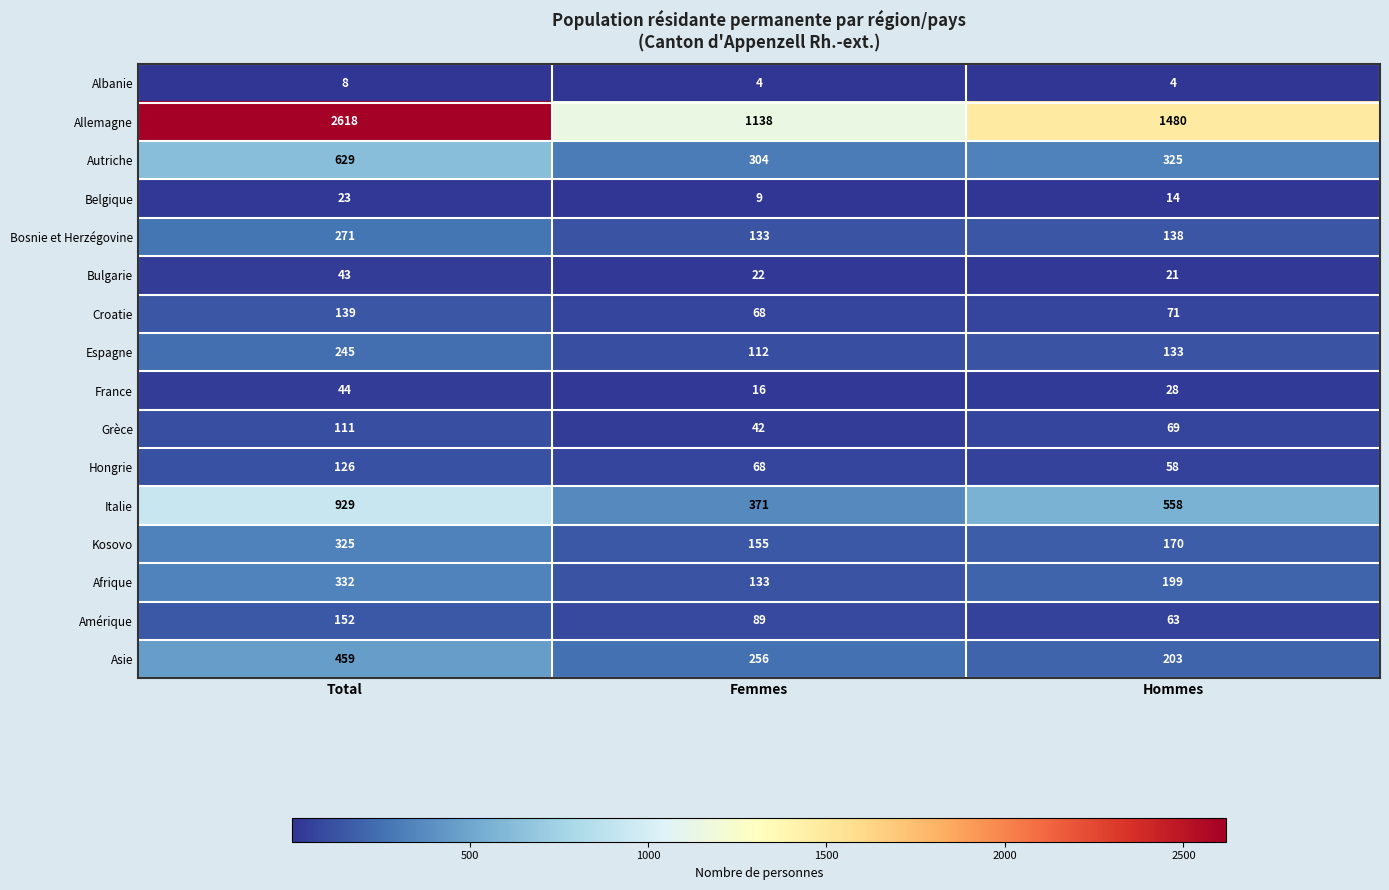

Is it true that Autriche equals 304 at Femmes?

True